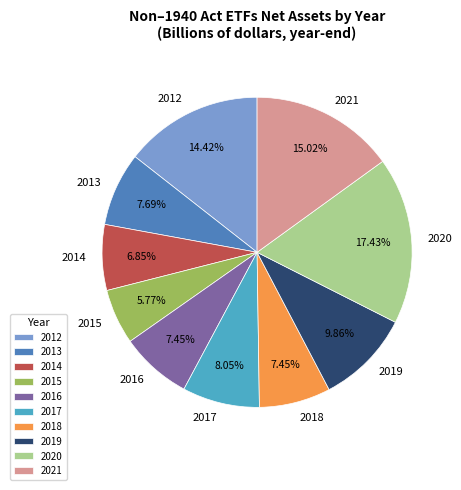

Is 2014 the majority of the pie?

No